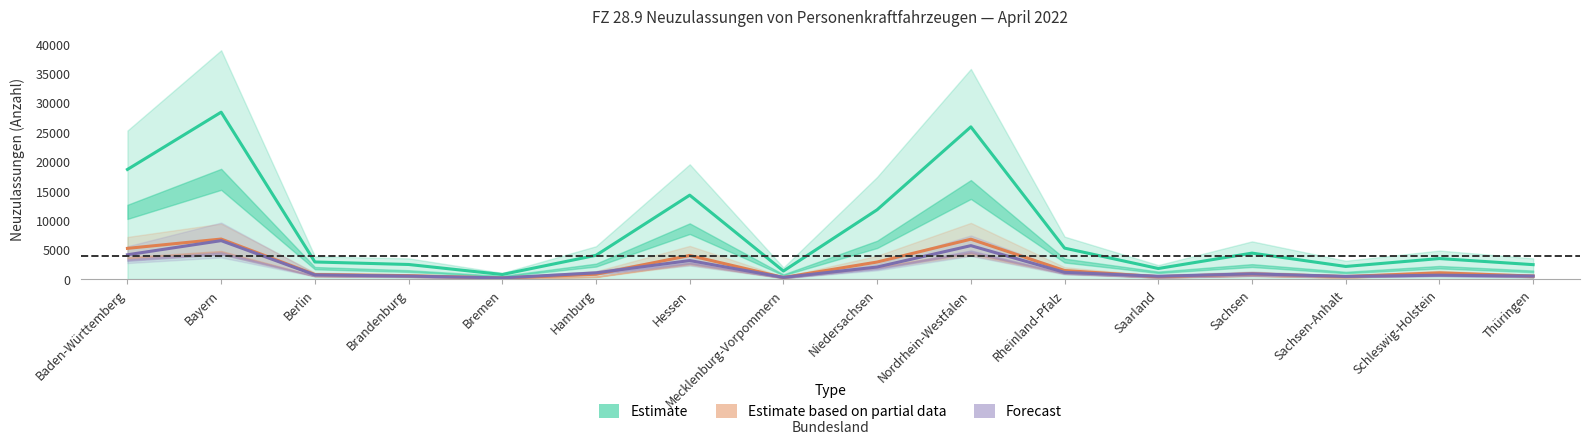

True or false: Estimate partial (Elektro / BEV) has more than 1 points higher than both neighbors.

True